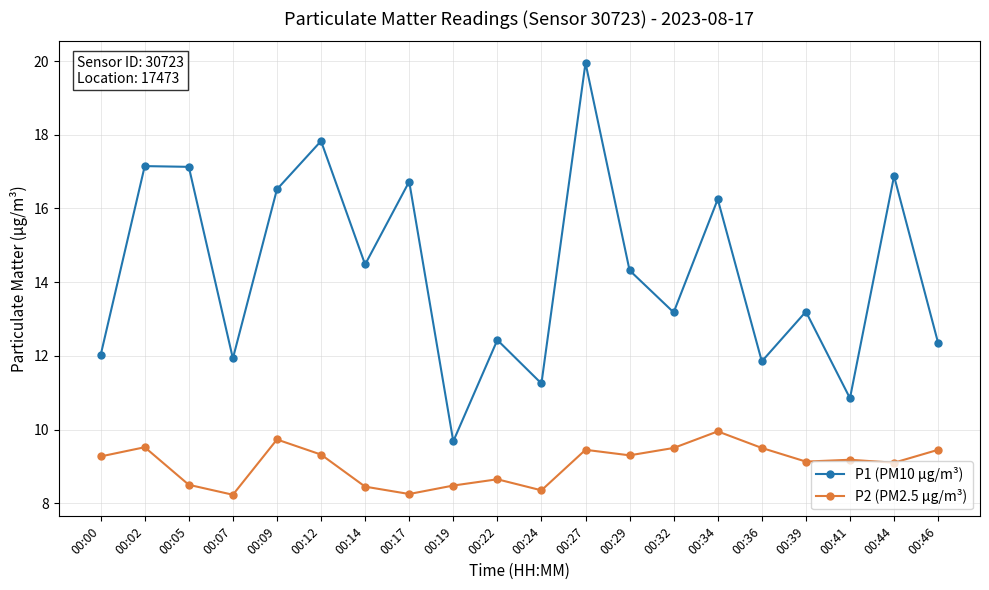

True or false: P1 (PM10 µg/m³) has more than 2 interior local peaks.

True